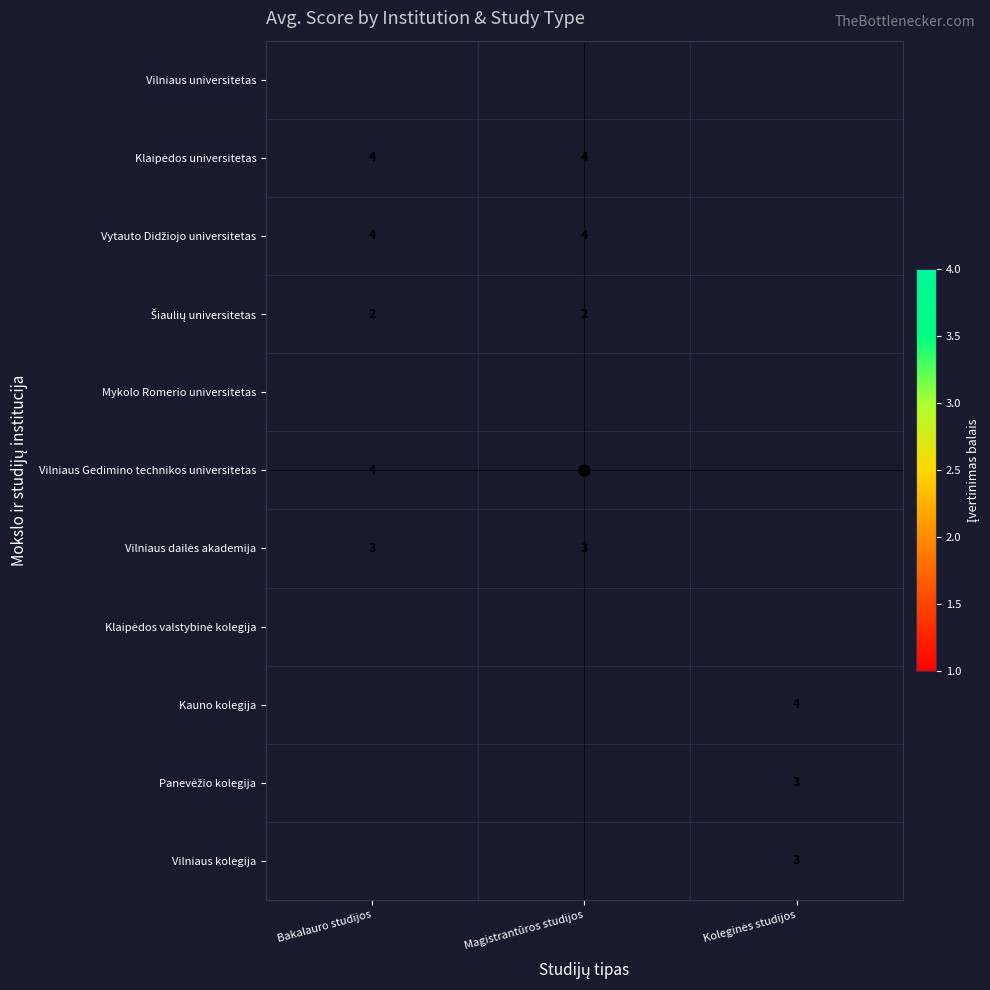

Count the number of categories in the chart.

3